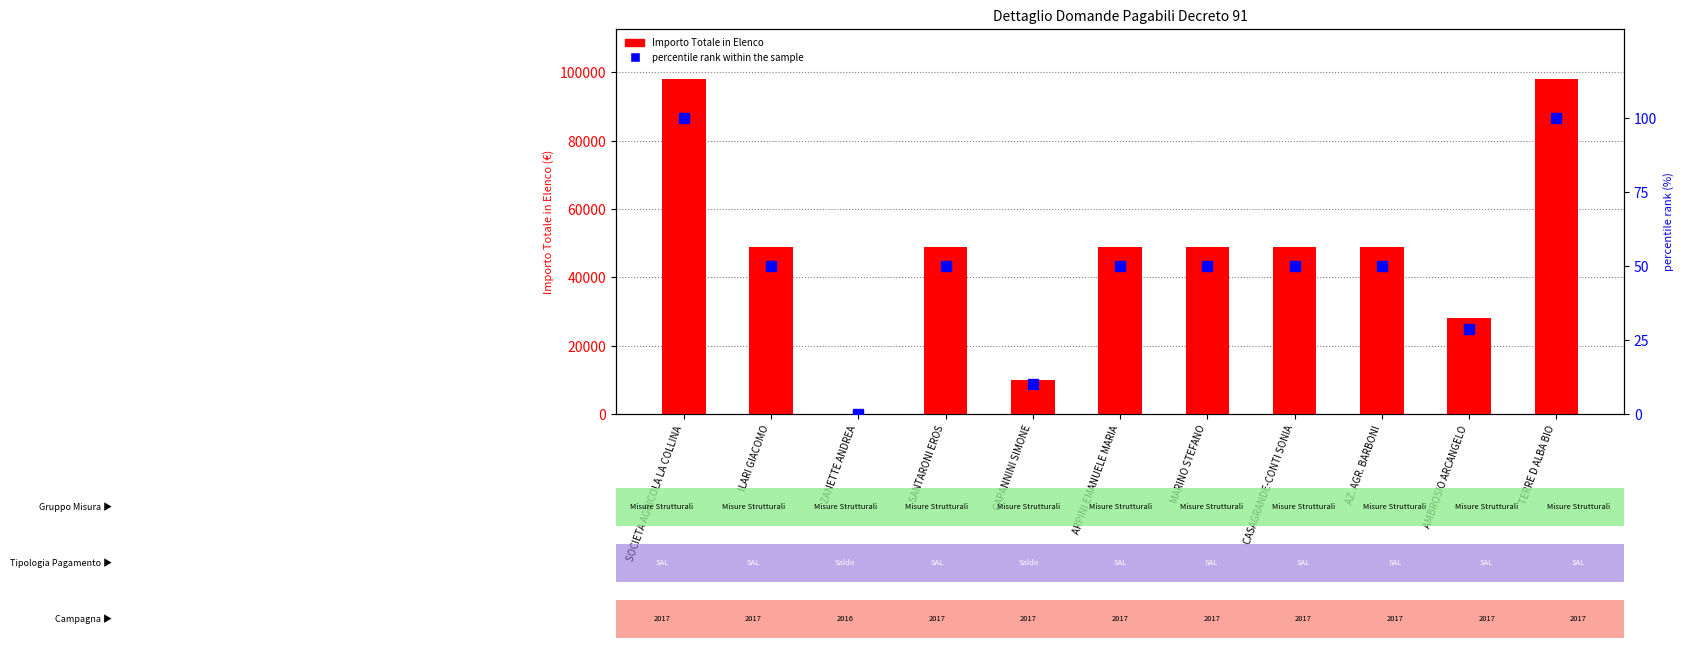

At how many categories does at least one series exceed 29029?

8